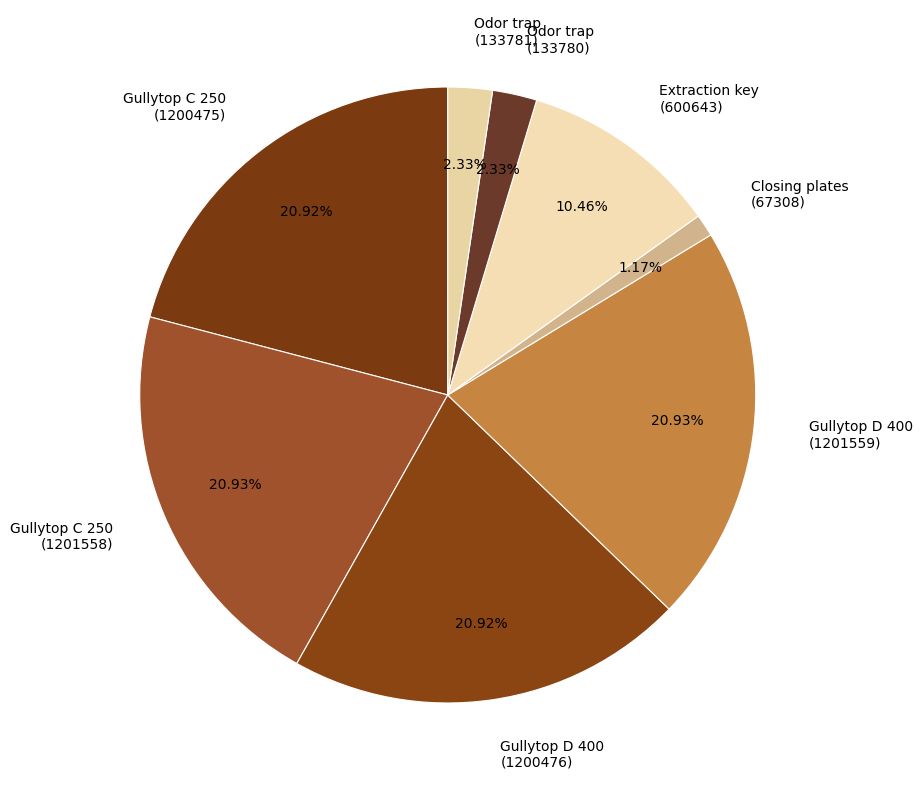

What is the smallest slice in the pie chart?

Closing plates (67308)